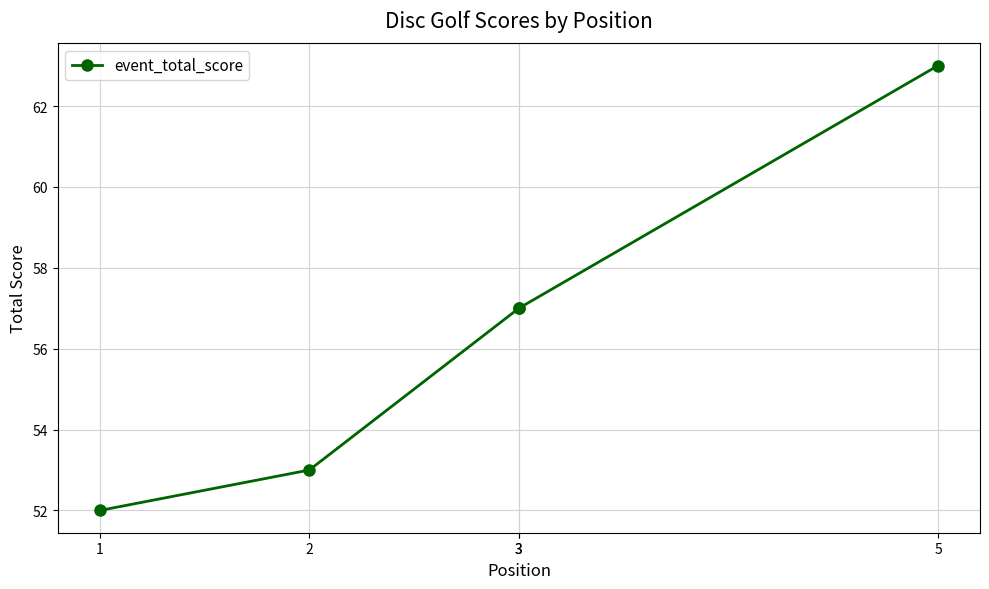

True or false: the data shows 57 at 3.

True